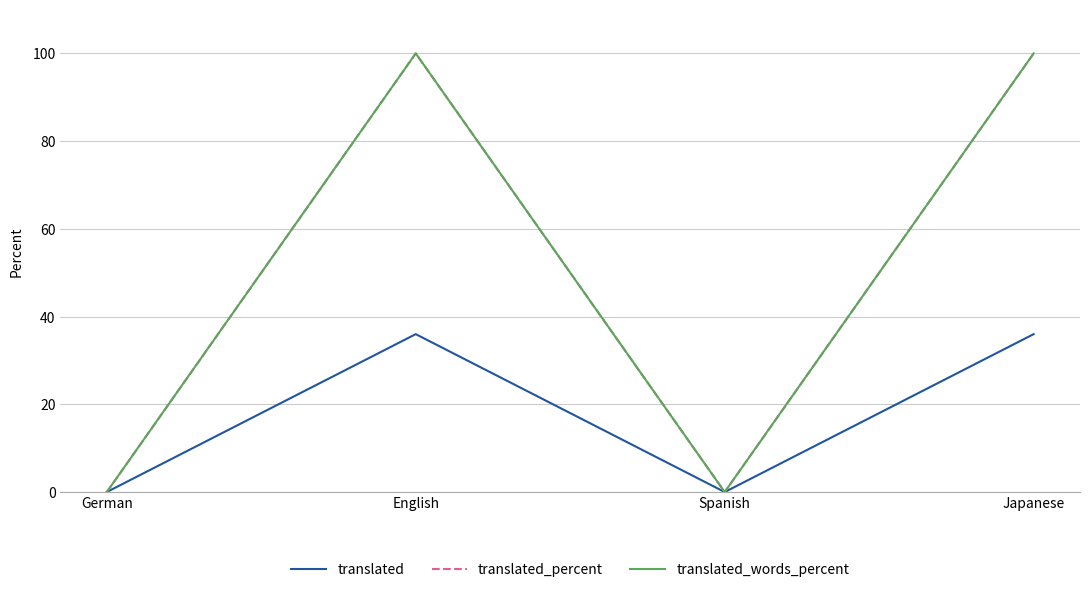

True or false: translated_percent and translated_words_percent cross at least once.

False